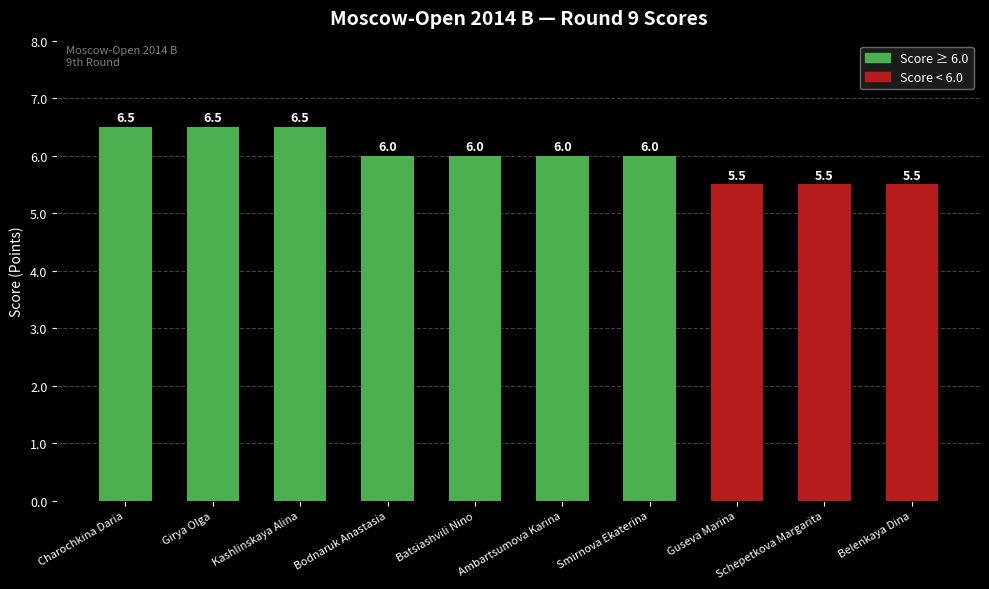

What is the label of the 5th bar from the left?

Batsiashvili Nino